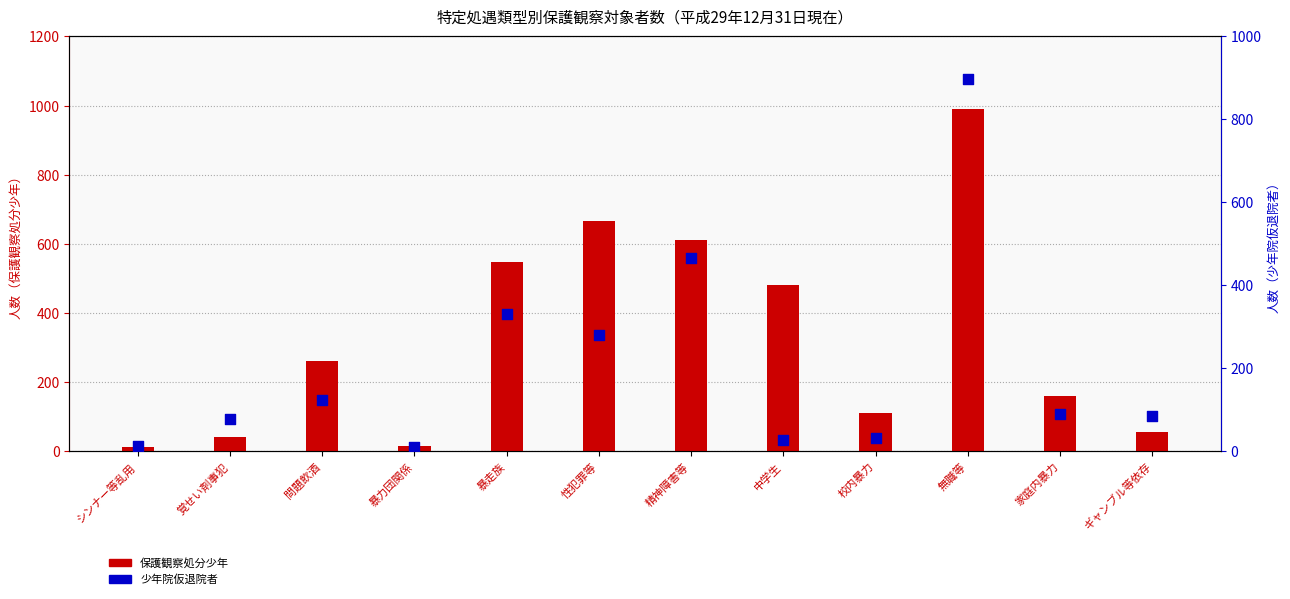

At how many categories does at least one series exceed 452?

5